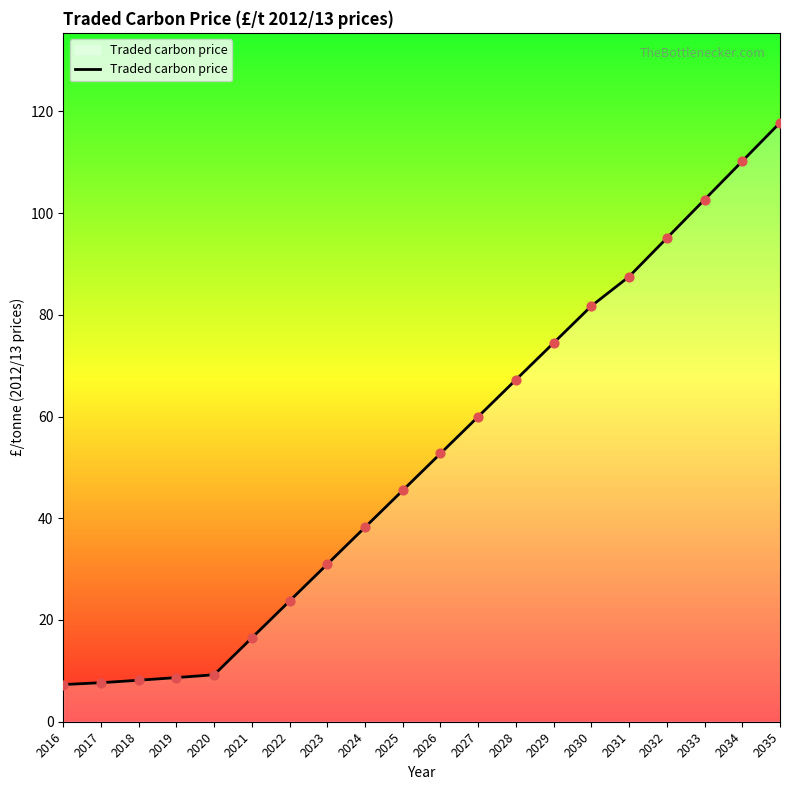

Between 2035 and 2024, which is larger?

2035